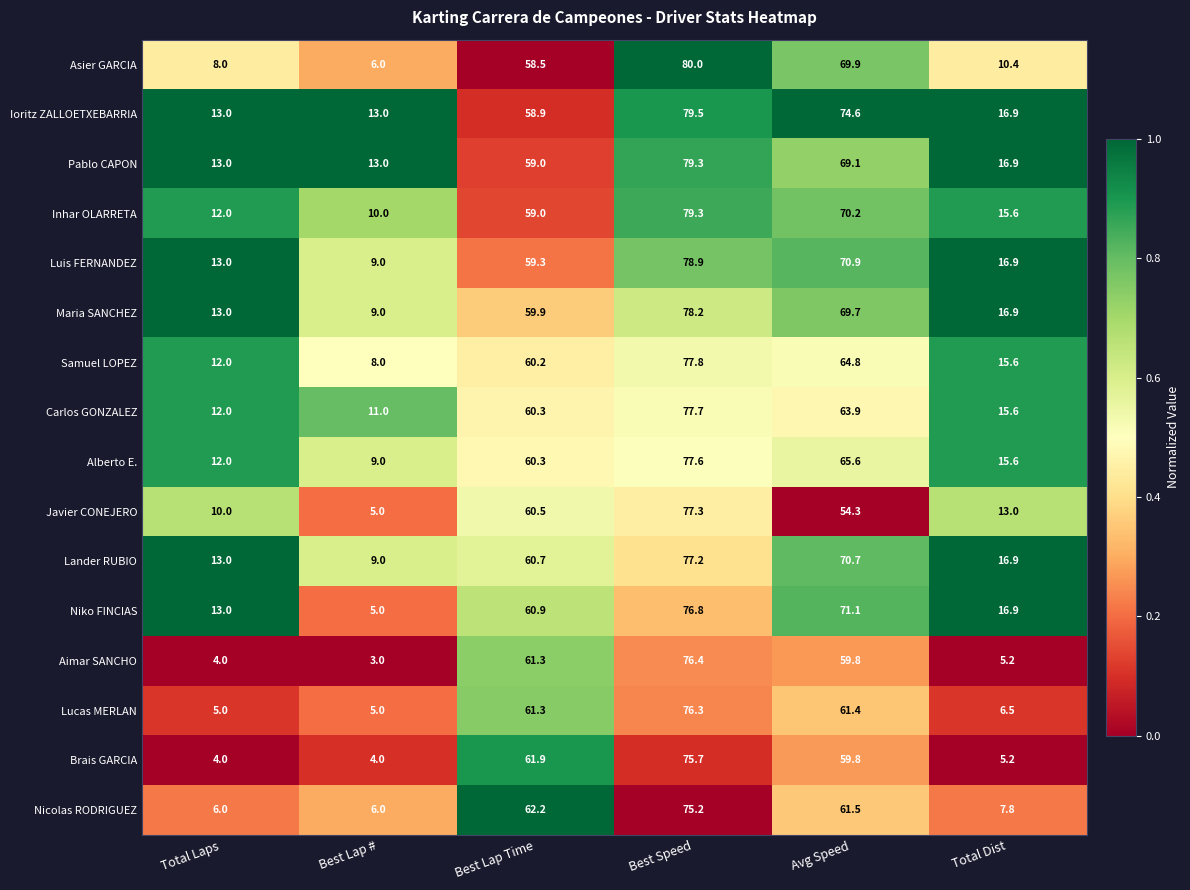

What is the difference between the Luis FERNANDEZ values at Avg Speed and Best Lap Time?

11.6